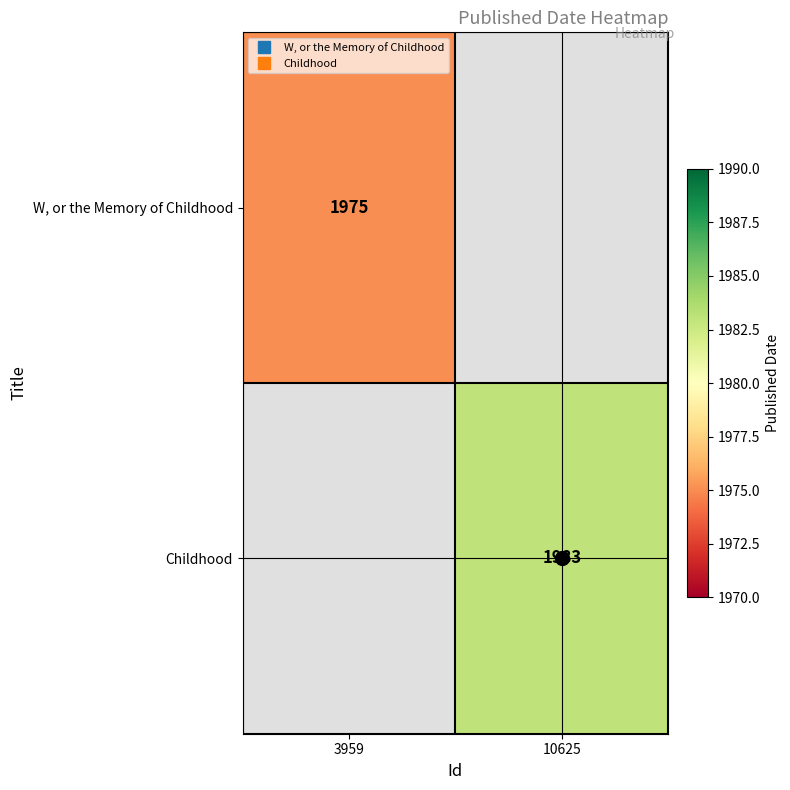

Which category has the lowest value across all series?

3959